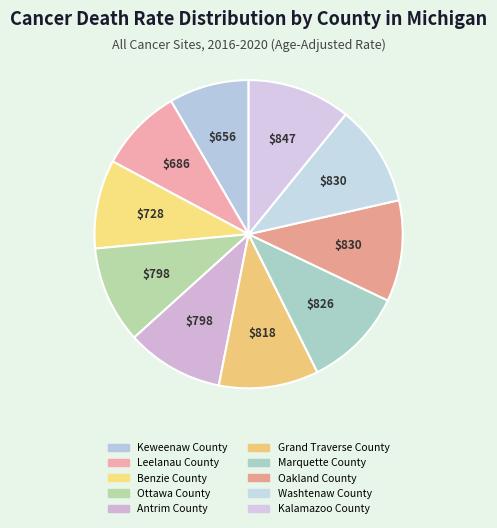

How many segments does this pie chart have?

10